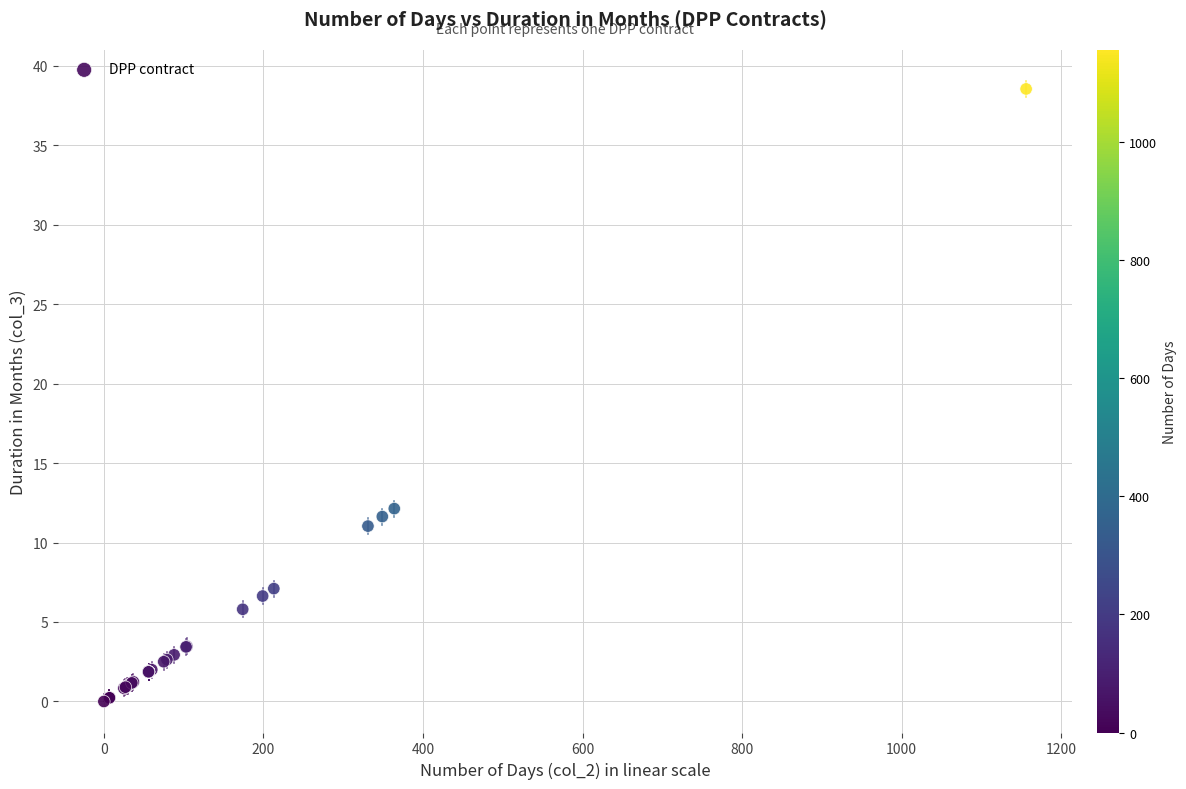

What Y value in the scatter plot is closest to 19?

12.1